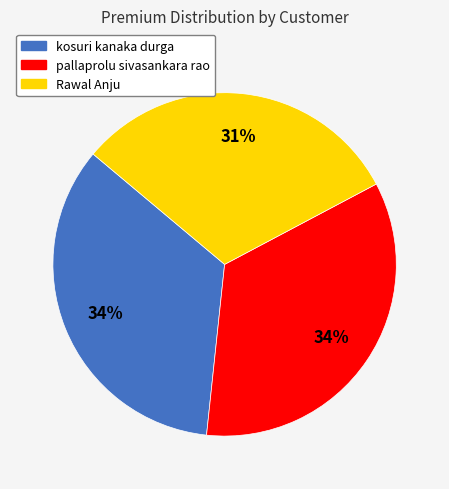

Approximately how many times larger is the value at Rawal Anju compared to kosuri kanaka durga?

0.9